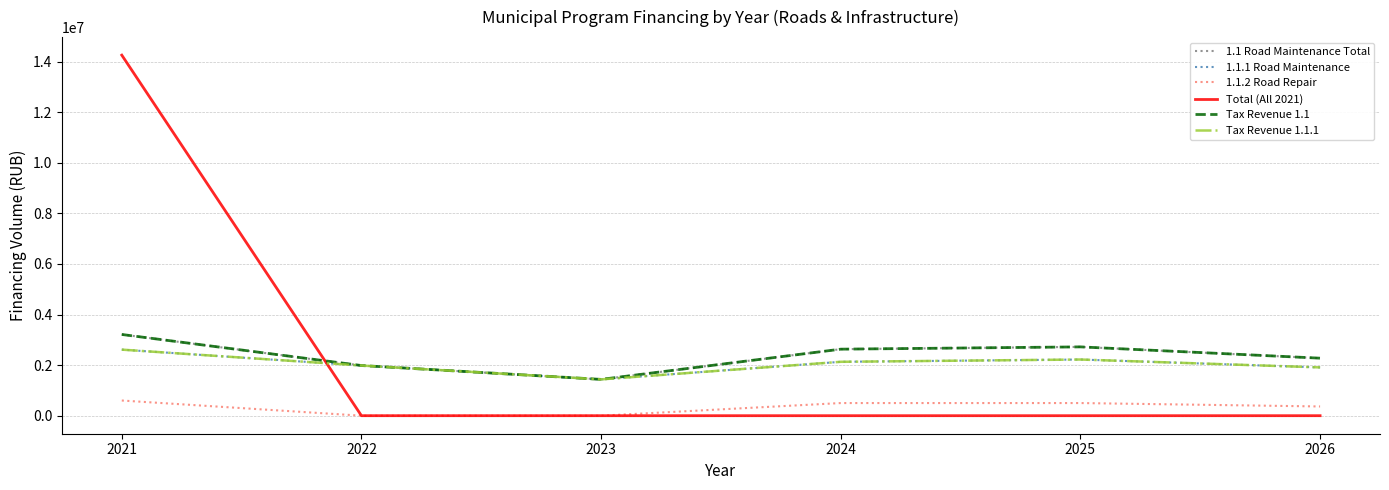

Reading left to right, extract all data points from this chart.

1.1 Road Maintenance Total: 2021=3211766.6	2022=1983296.4	2023=1435489.7	2024=2630687.4	2025=2720947.4	2026=2274005.6
1.1.1 Road Maintenance: 2021=2611766.6	2022=1983296.4	2023=1435489.7	2024=2130687.4	2025=2220947.4	2026=1909258.9
1.1.2 Road Repair: 2021=600000.0	2022=0.0	2023=0.0	2024=500000.0	2025=500000.0	2026=364746.8
Total (All 2021): 2021=14256193.2	2022=0.0	2023=0.0	2024=0.0	2025=0.0	2026=0.0
Tax Revenue 1.1: 2021=3211766.6	2022=1983296.4	2023=1435489.7	2024=2630687.4	2025=2720947.4	2026=2274005.6
Tax Revenue 1.1.1: 2021=2611766.6	2022=1983296.4	2023=1435489.7	2024=2130687.4	2025=2220947.4	2026=1909258.9